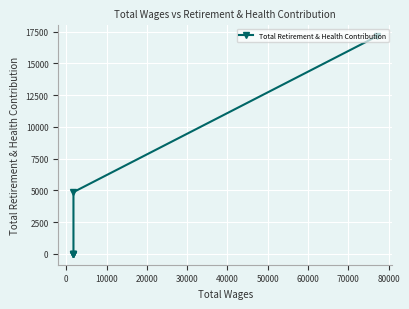

How many values are between 0 and 4860?

5